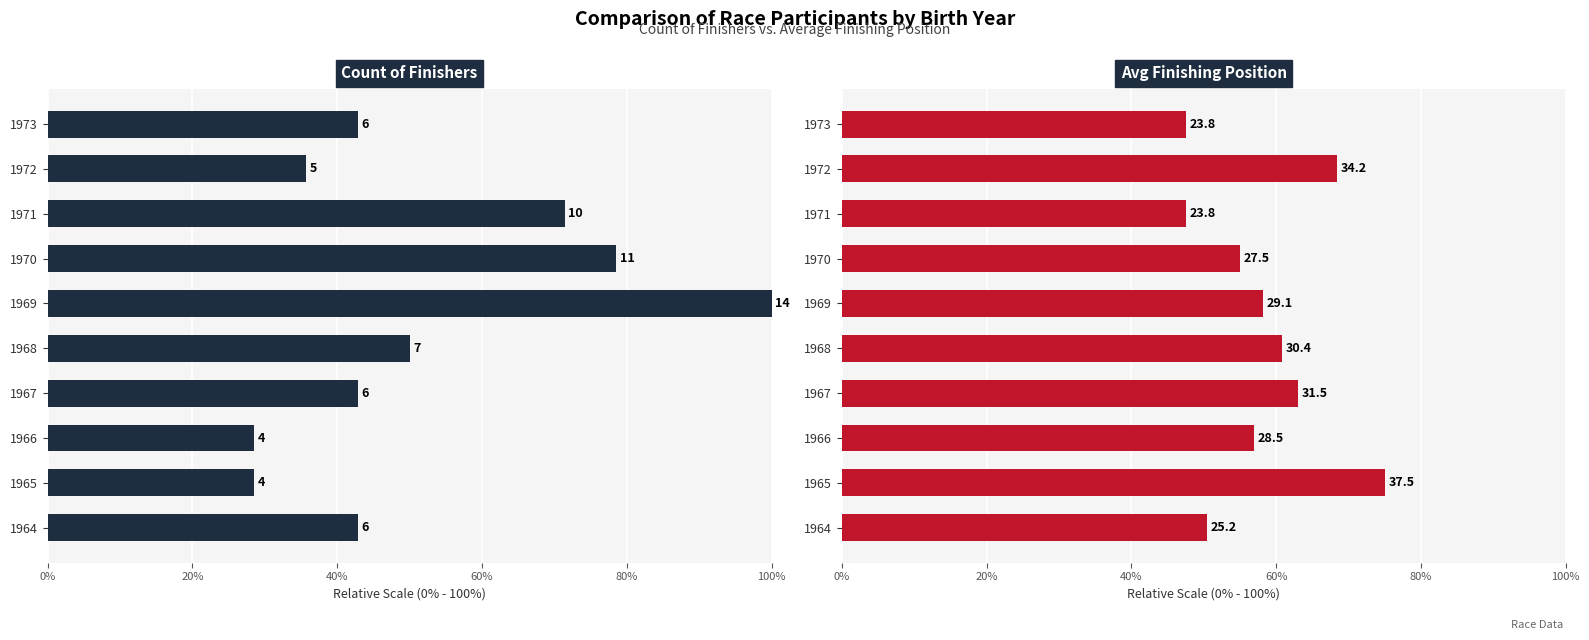

Rank the series at 1971 from highest to lowest value.

Count of Finishers, Avg Finishing Position